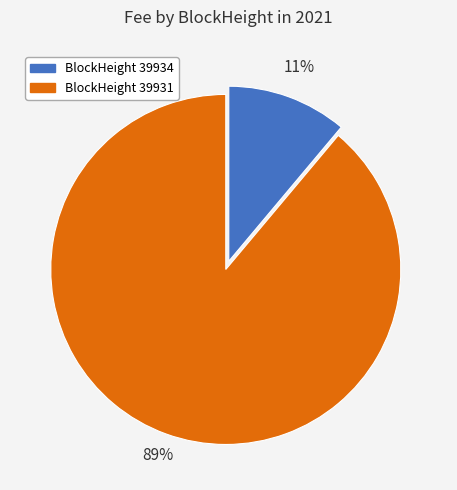

Is it true that BlockHeight 39934 is 20% of the pie?

False